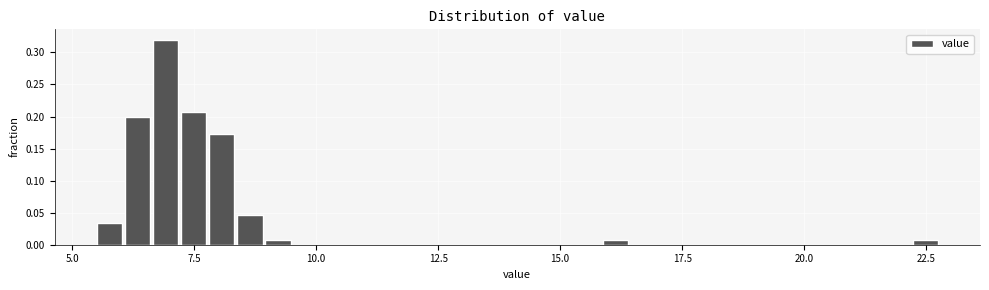

Around what value on the x-axis is the tallest bar? Give the approximate position of its centre, as read against the axis.

7.0